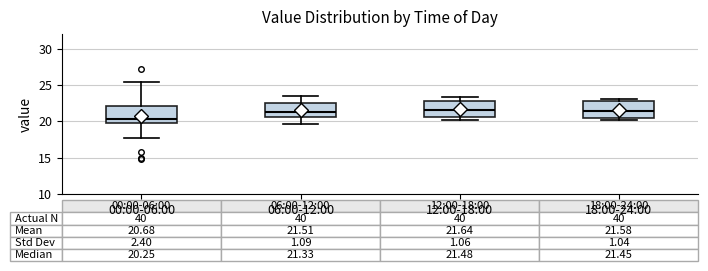

Which box's median line is the lowest?

00:00-06:00